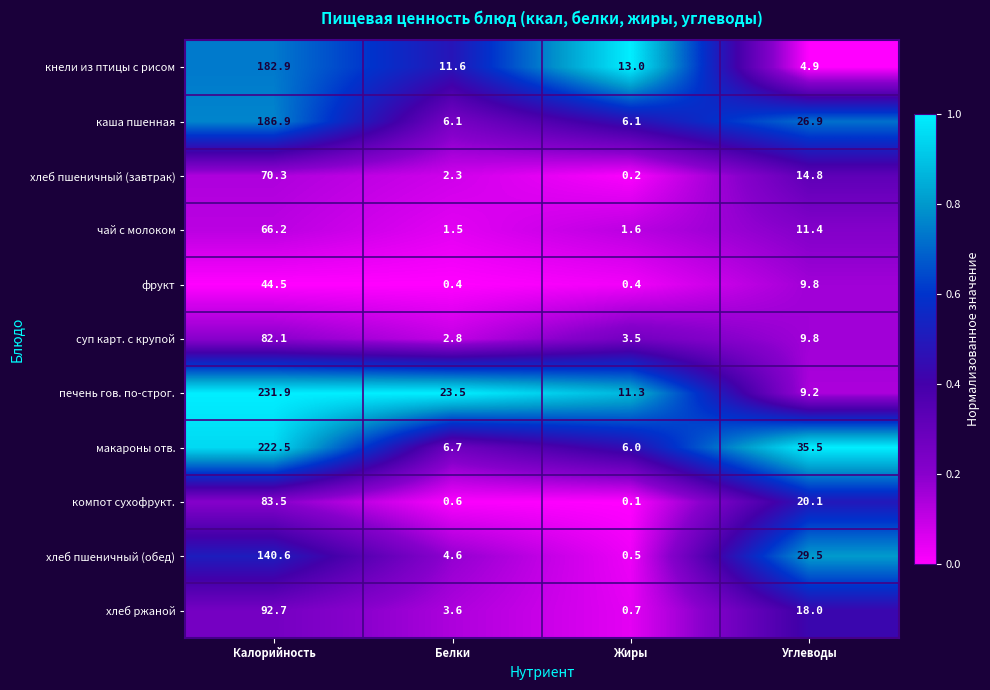

Between Жиры and Углеводы, which series saw the biggest shift?

макароны отв.